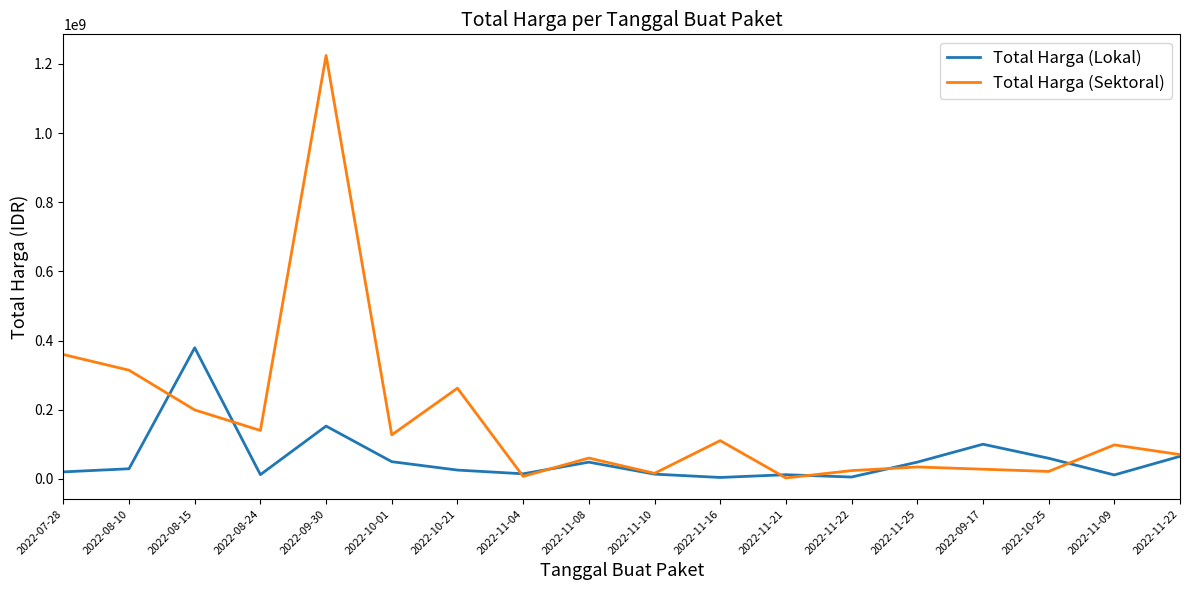

The value of Total Harga (Lokal) at 2022-11-16 is 2505174. True or false?

False